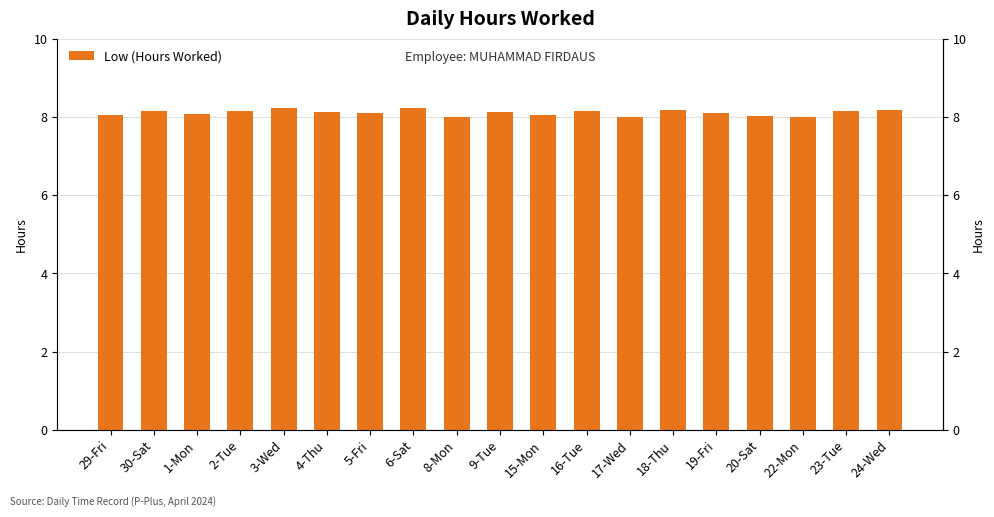

What value does the data have at 30-Sat?

8.2